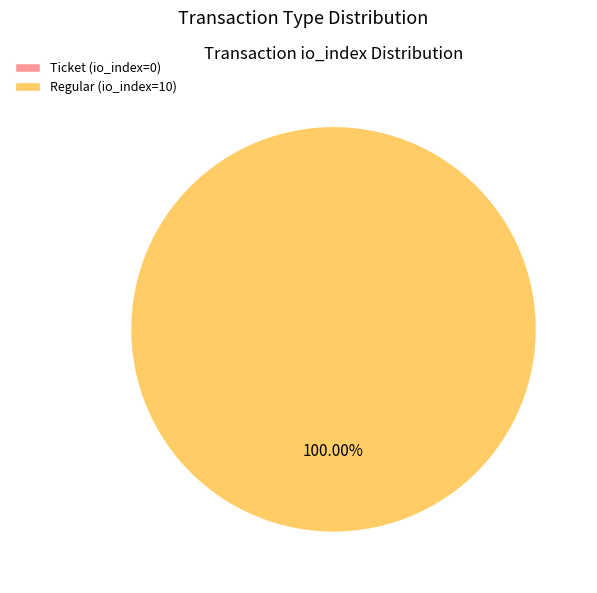

Which category has the biggest portion of the pie?

Regular (io_index=10)